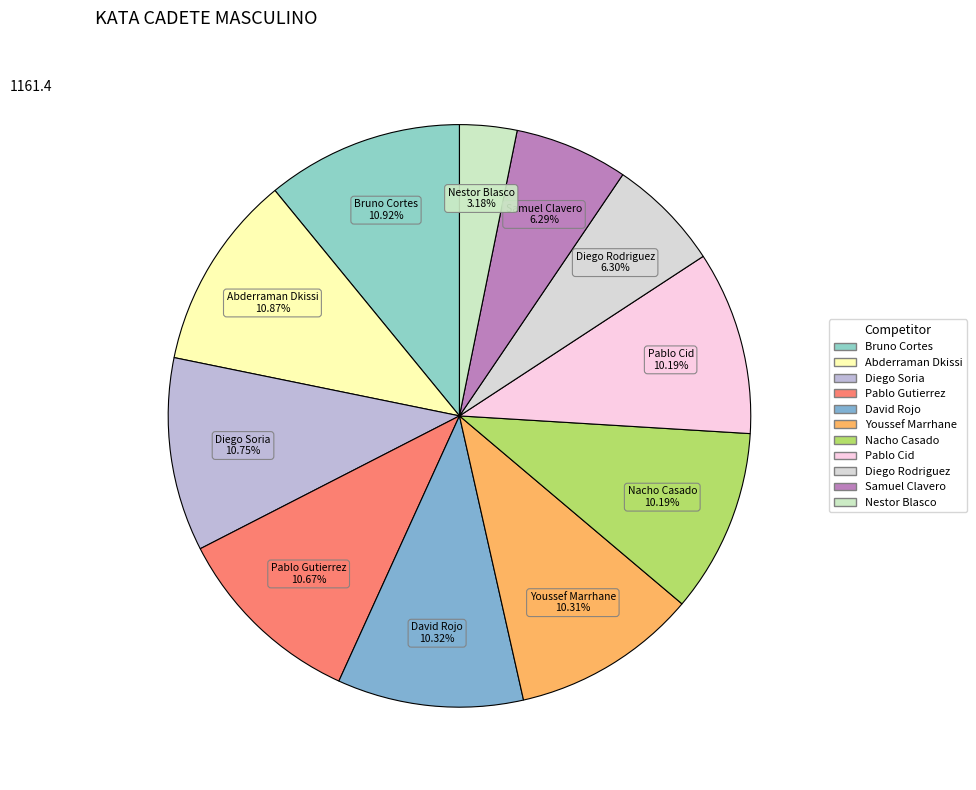

Does Youssef Marrhane account for over 50% of the chart?

No